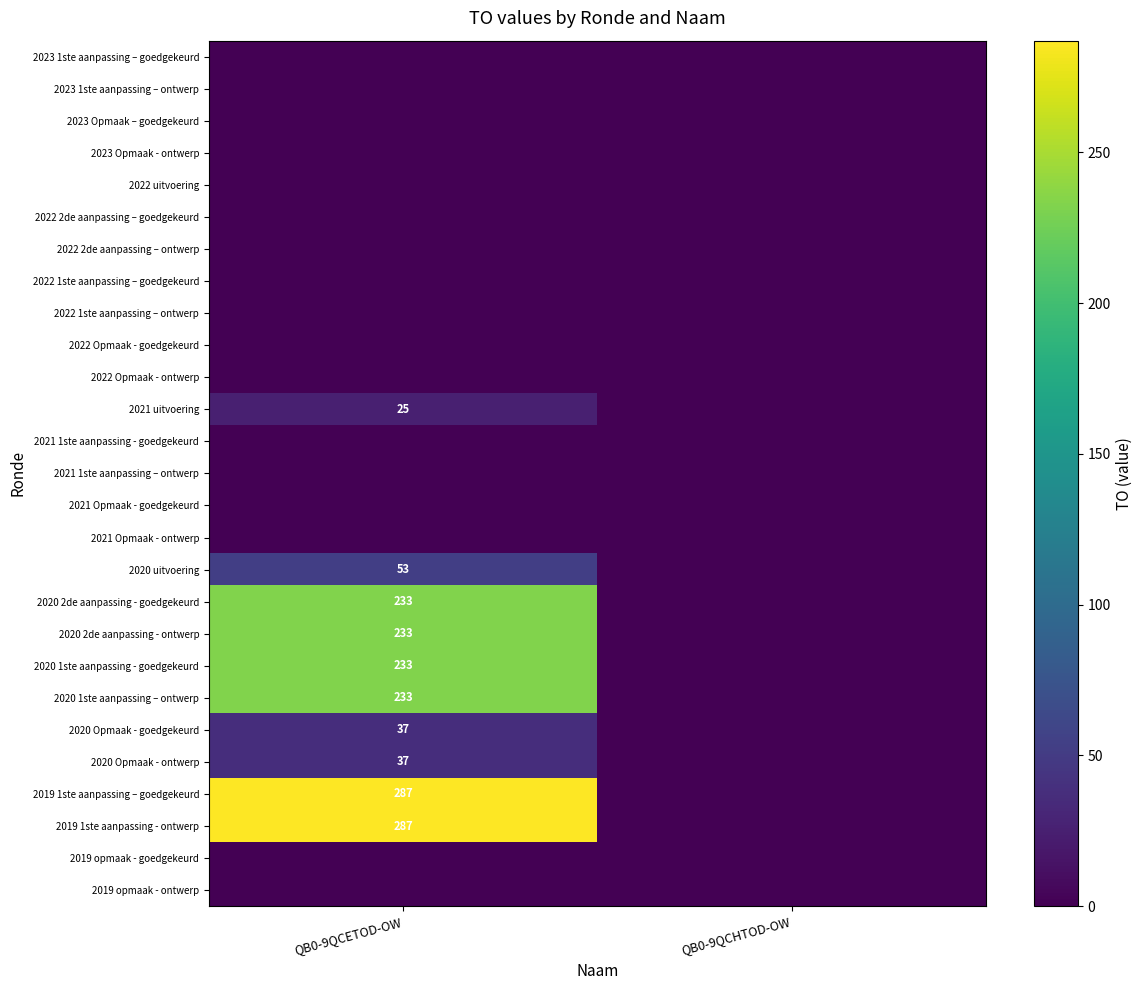

Is it true that 2019 1ste aanpassing – goedgekeurd equals 287 at QB0-9QCETOD-OW?

True